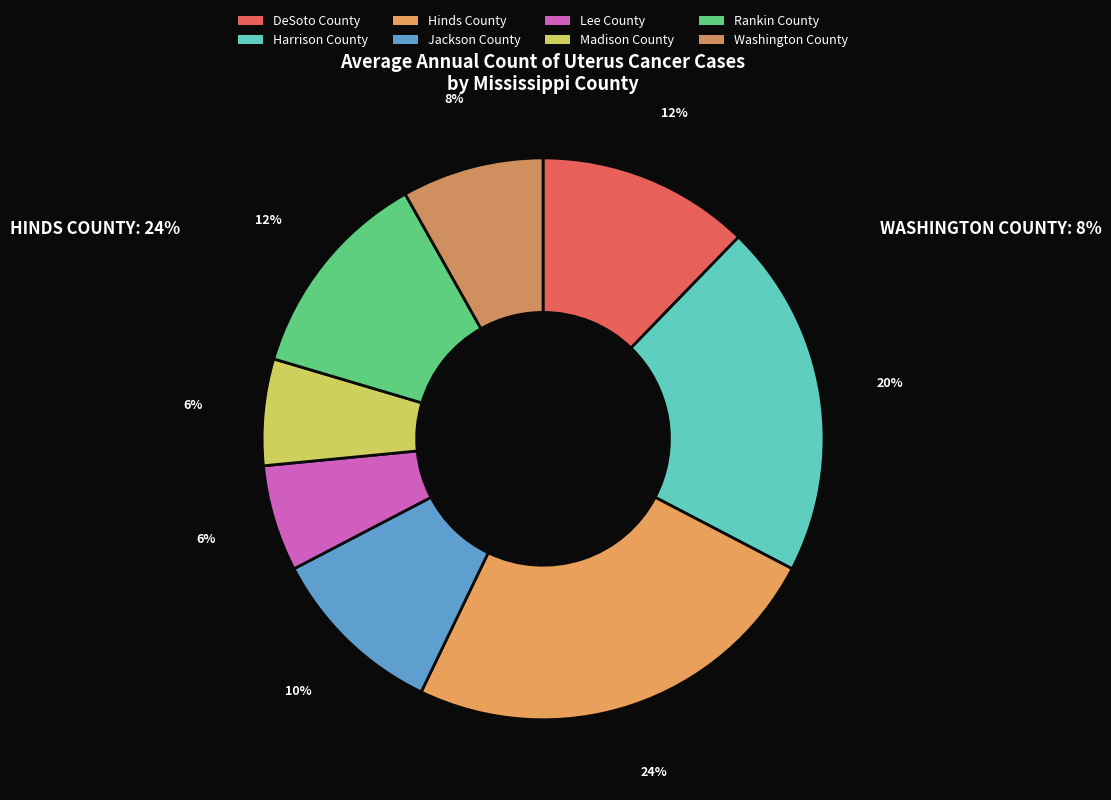

To the nearest percent, what is the difference between the DeSoto County and Hinds County slice percentages?

12%